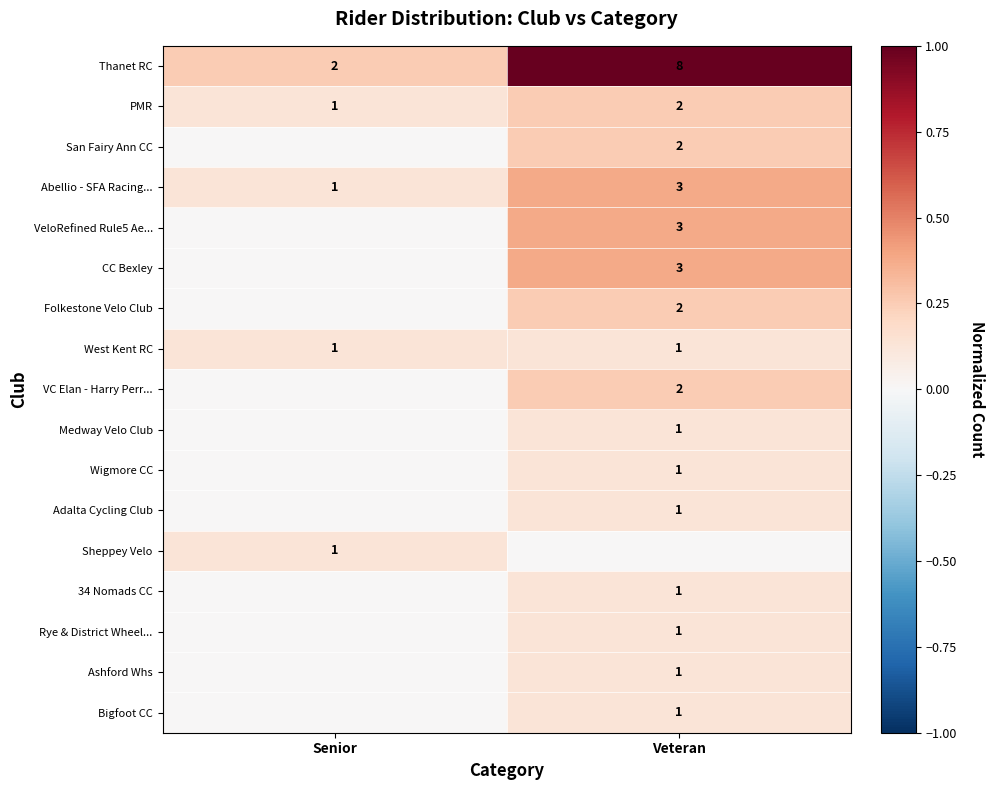

True or false: 34 Nomads CC has a value of 1 at Veteran.

True